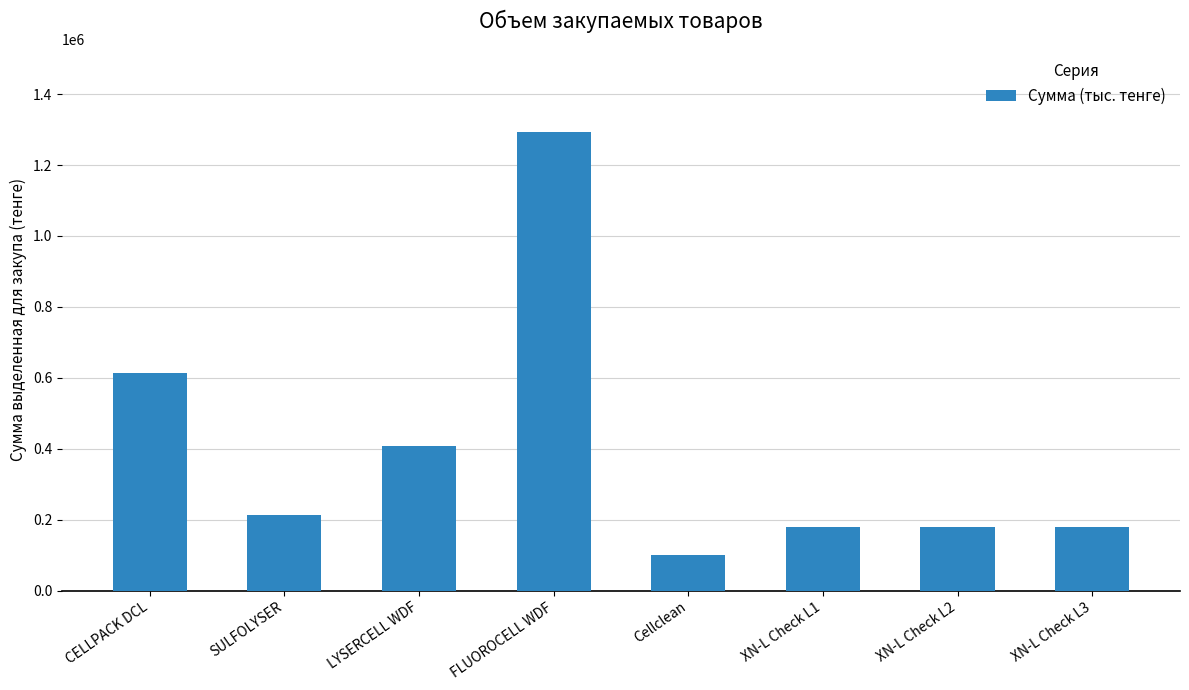

What is the ratio of the value at LYSERCELL WDF to the value at CELLPACK DCL?

0.7